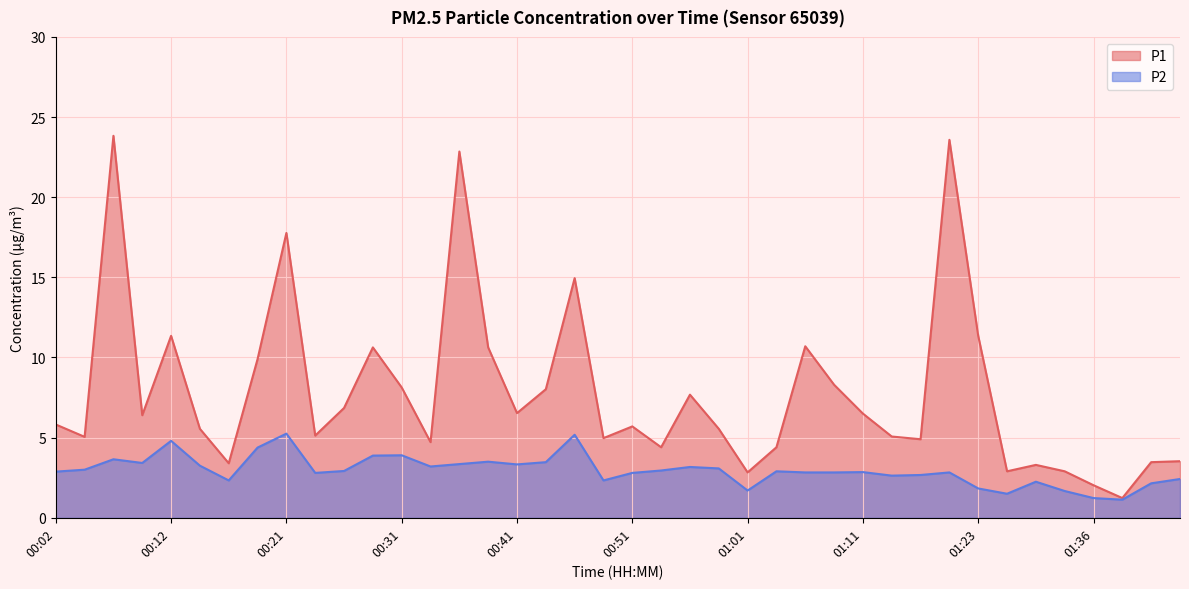

What position from the right is 00:36?

26